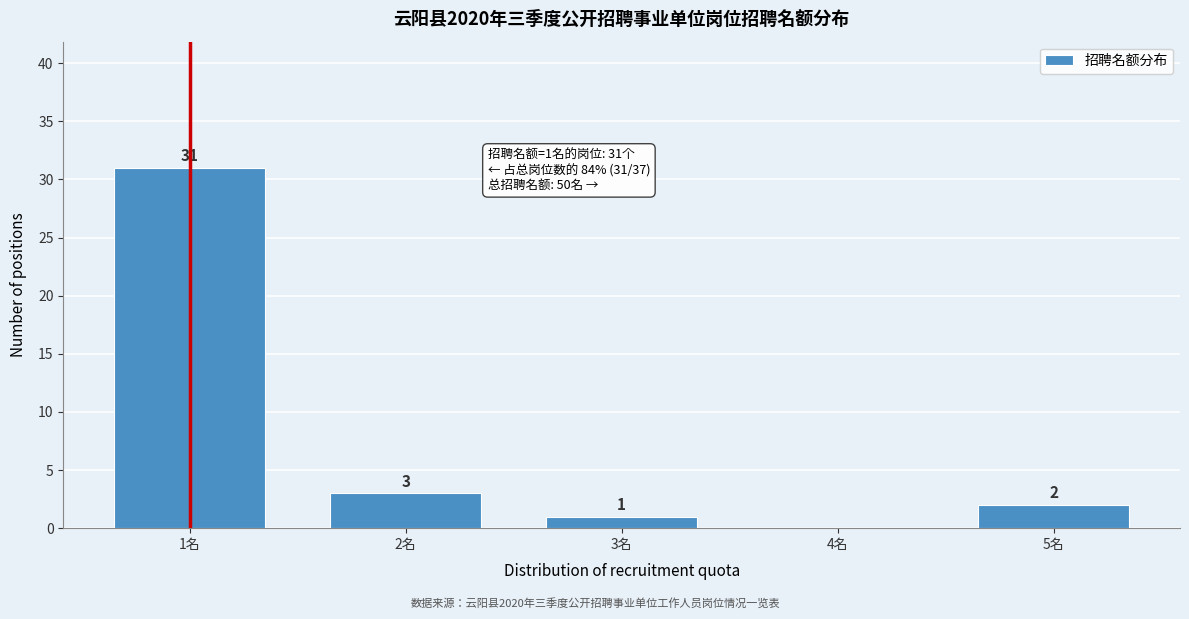

Reading left to right, list all the values displayed in this chart.

1名=31	2名=3	3名=1	4名=0	5名=2